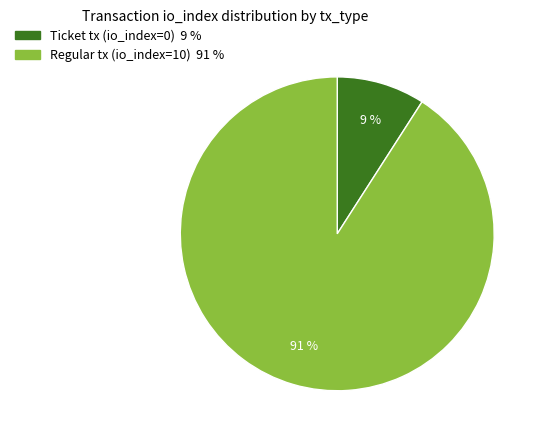

What is the largest slice in the pie chart?

Regular tx (io_index=10)